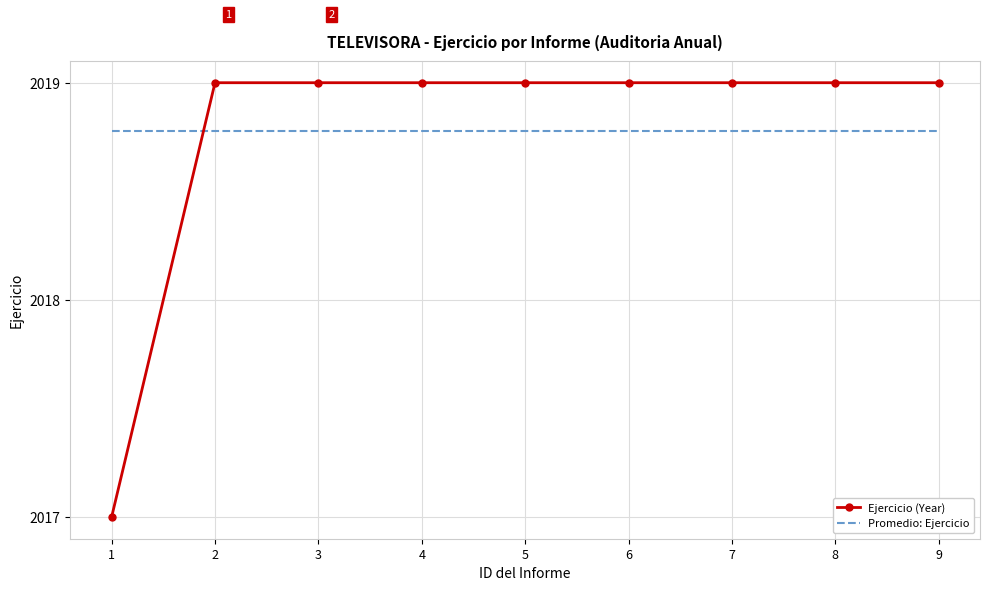

What is the sum of the Ejercicio (Year) values at 6 and 7?

4038.0